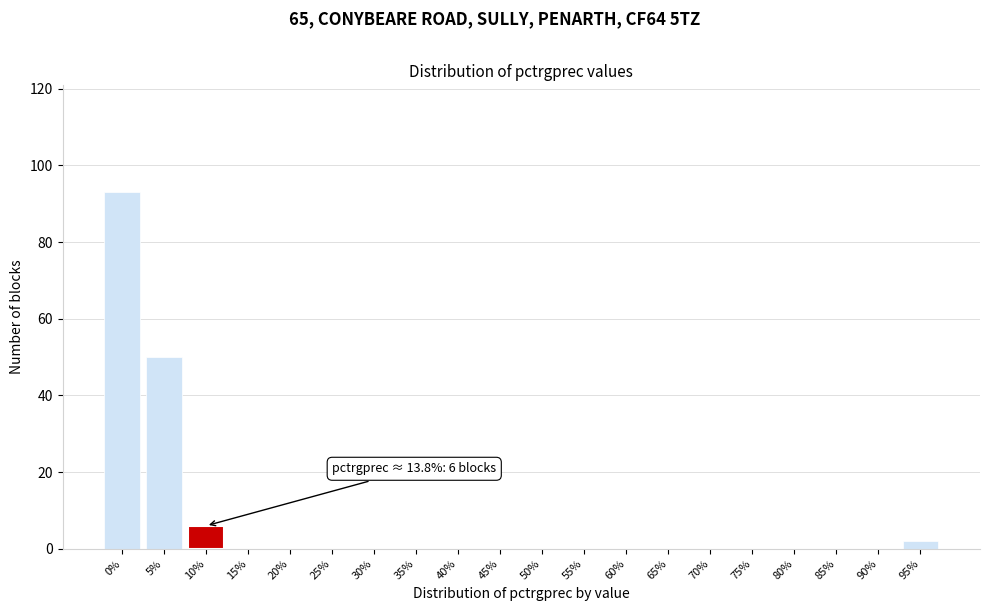

Reading left to right, list all the values displayed in this chart.

0%=93	5%=50	10%=6	15%=0	20%=0	25%=0	30%=0	35%=0	40%=0	45%=0	50%=0	55%=0	60%=0	65%=0	70%=0	75%=0	80%=0	85%=0	90%=0	95%=2